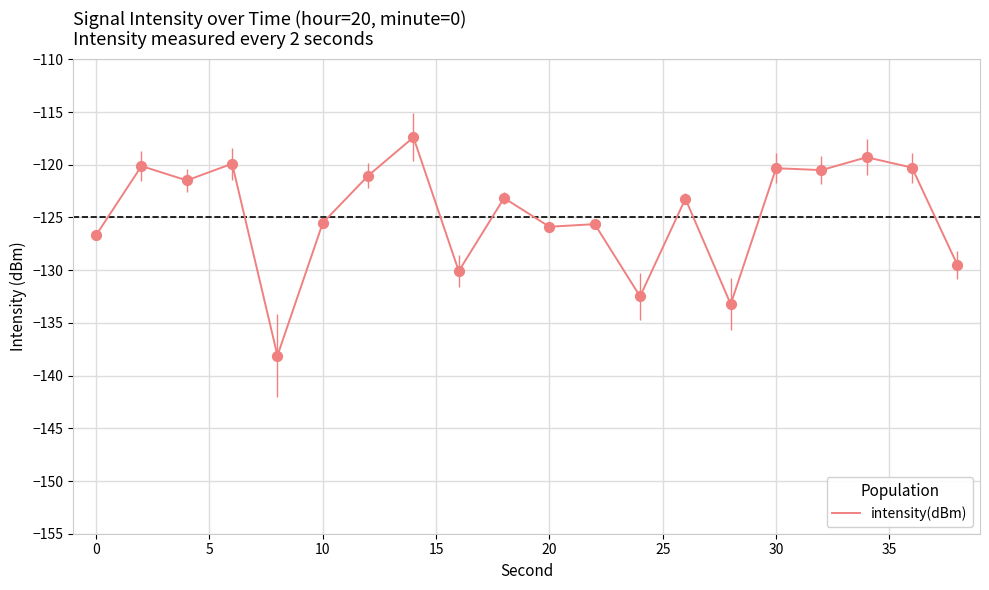

What is the difference between the maximum and minimum values?

20.7